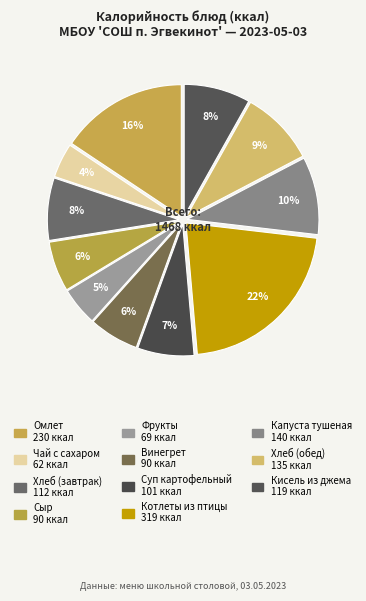

Is there any slice that represents more than half of the pie?

No